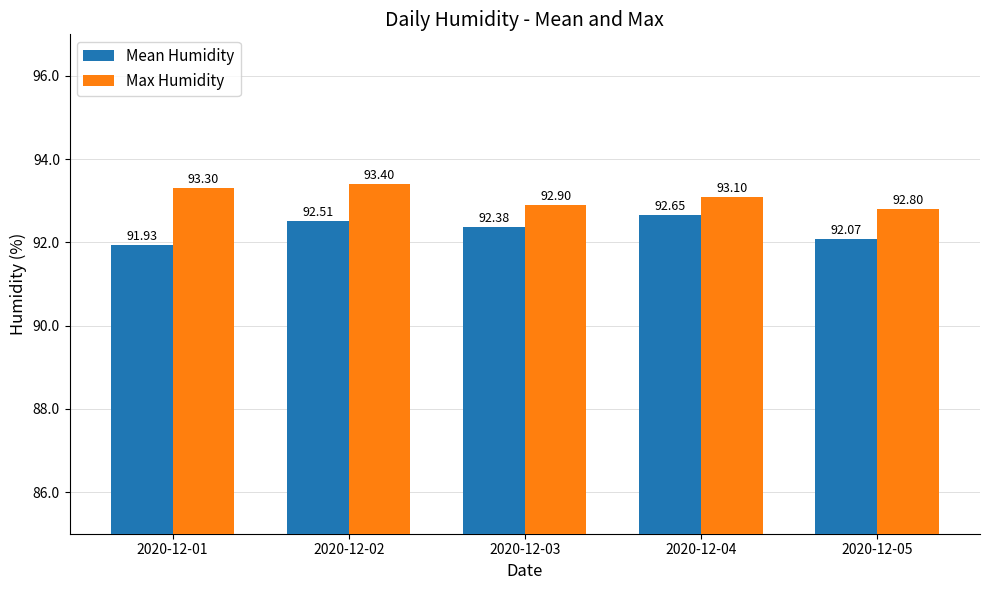

How many data points in Max Humidity are less than 93?

2